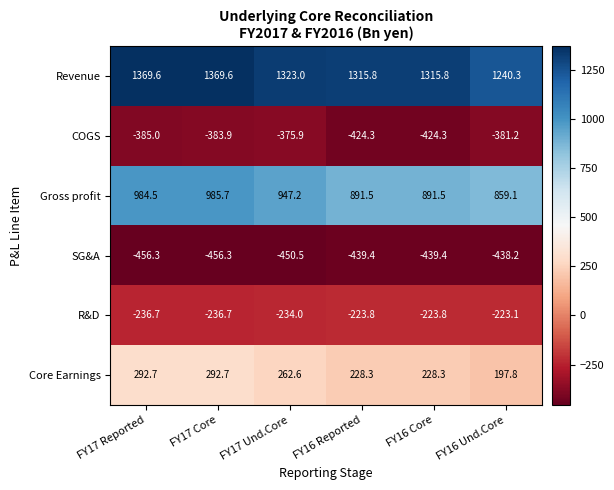

What is the difference between the highest and lowest values at FY17 Und.Core?

1773.5